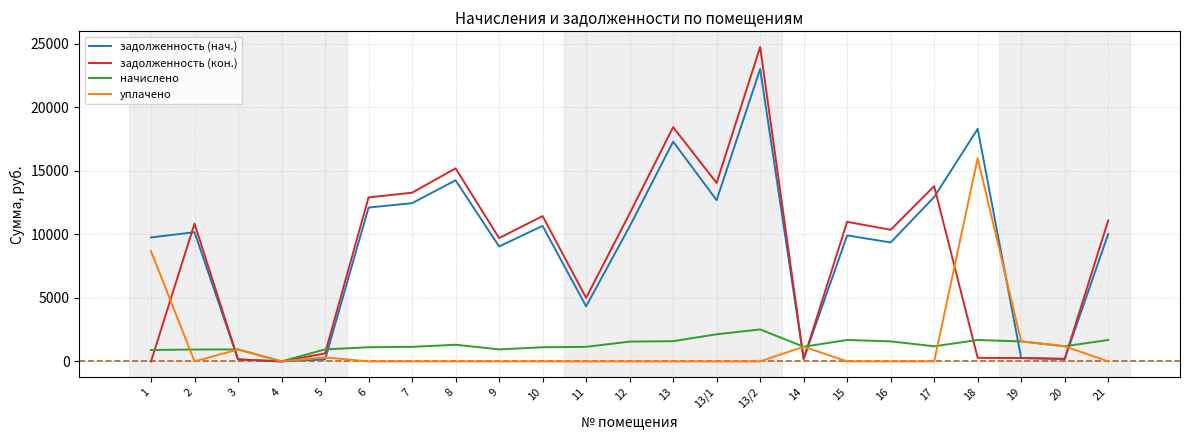

True or false: задолженность (нач.) has a value of 5206.8 at 17.

False